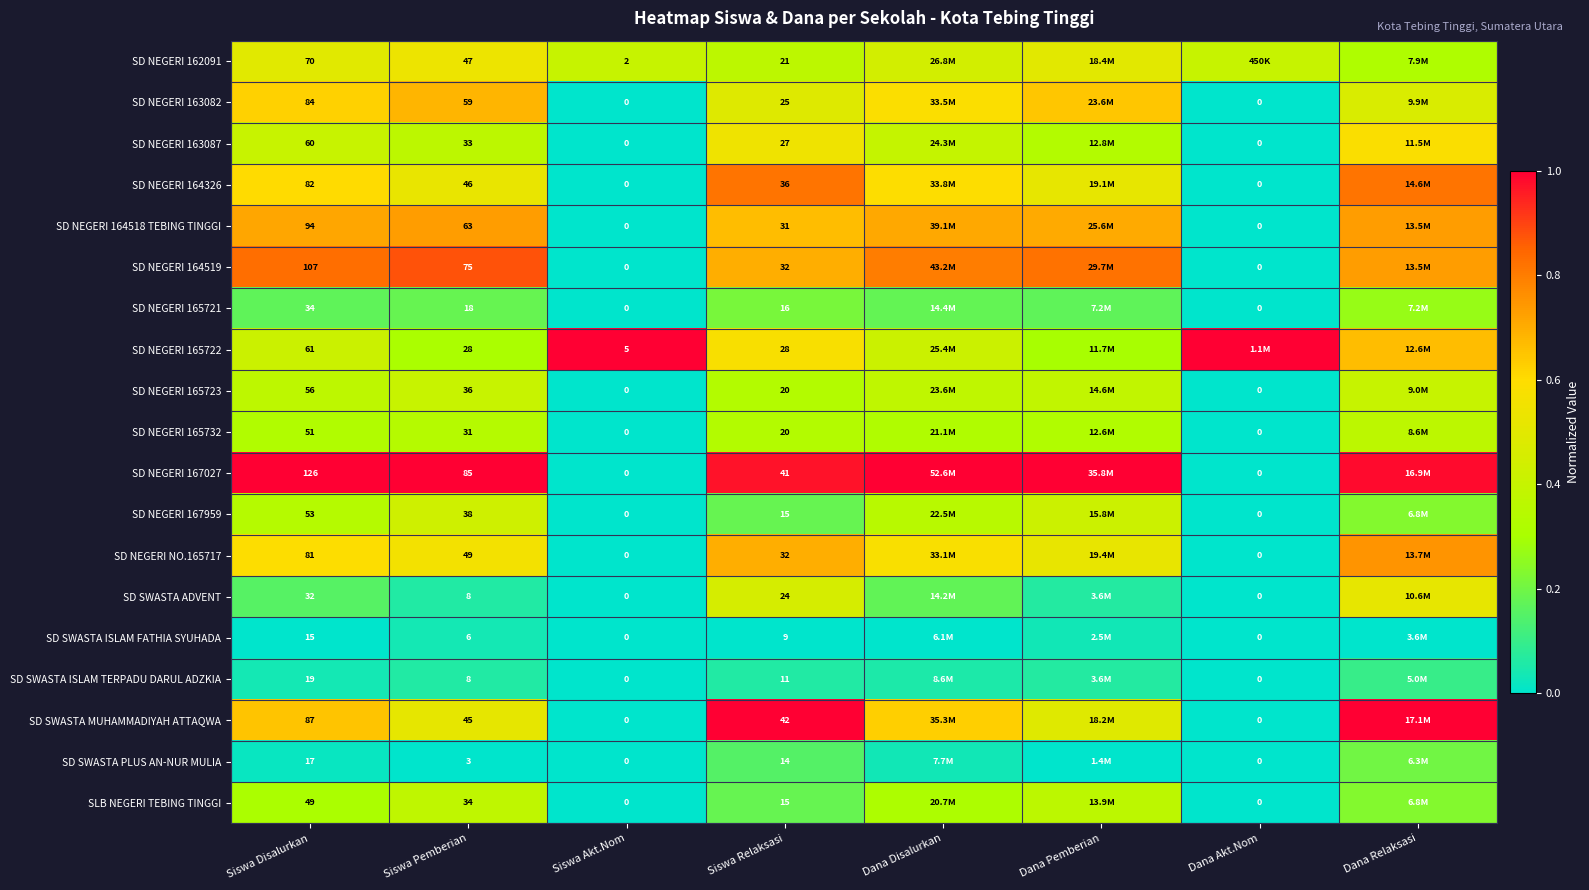

Count the number of categories in the chart.

8